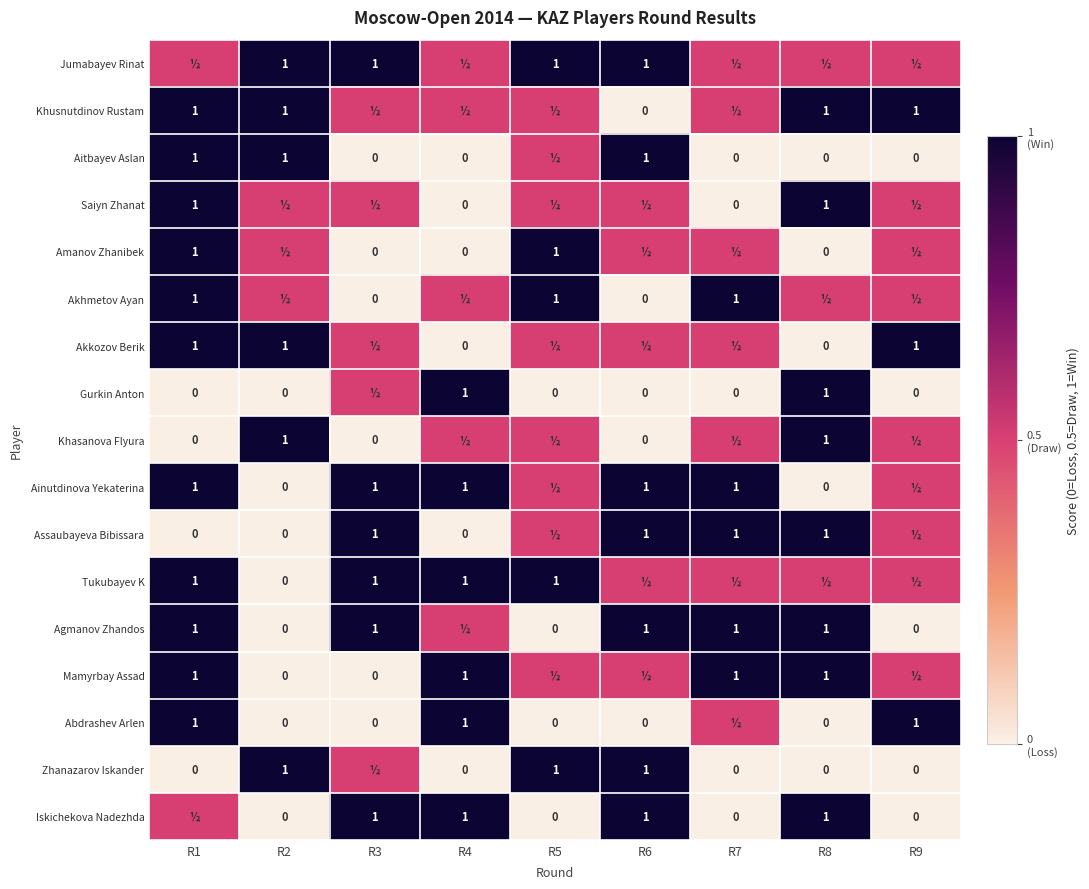

The value of Assaubayeva Bibissara at R8 is 1.8. True or false?

False